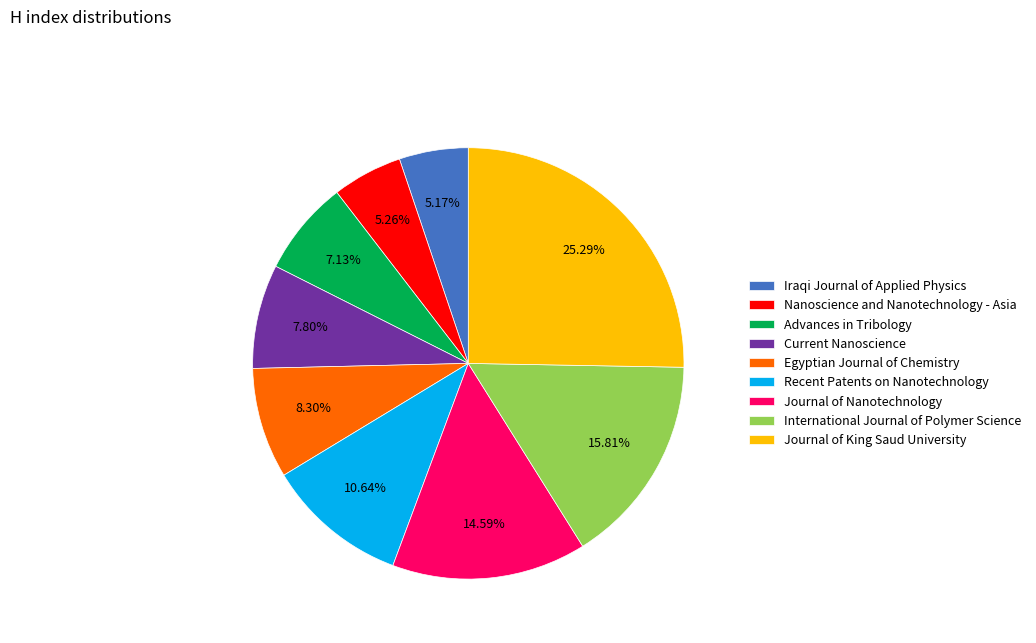

Count the number of slices in the pie.

9